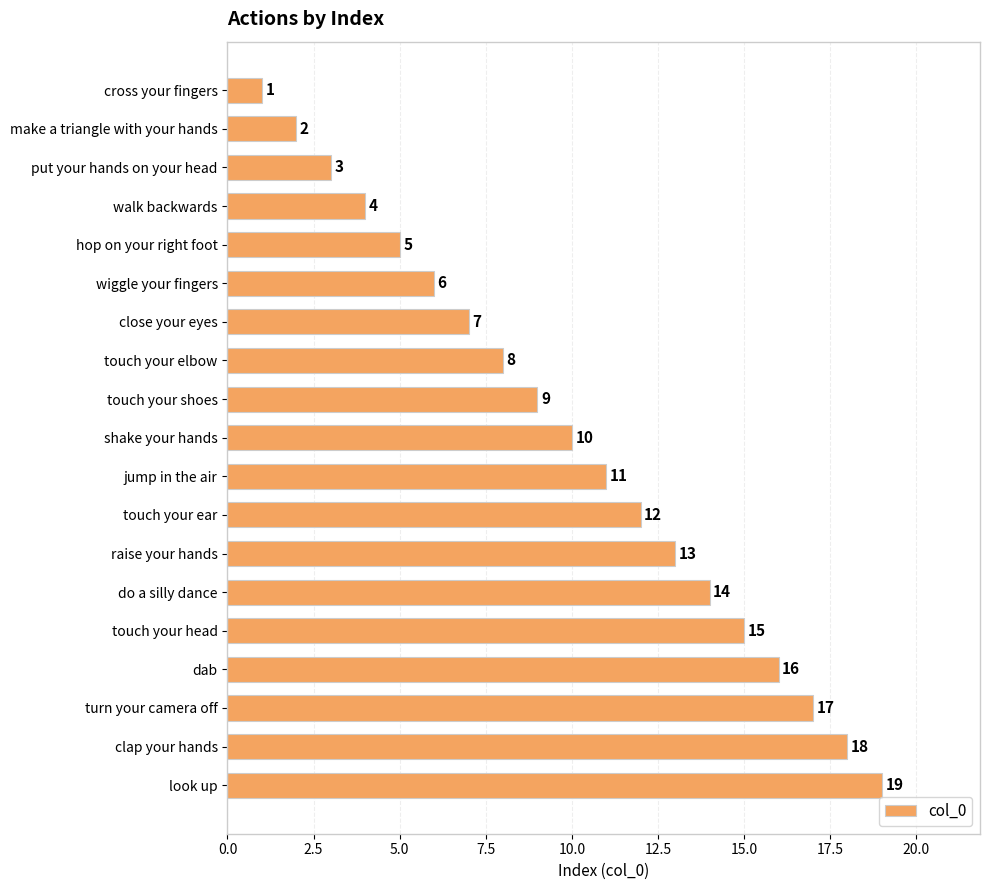

What is the value of the 17th bar from the top?

17